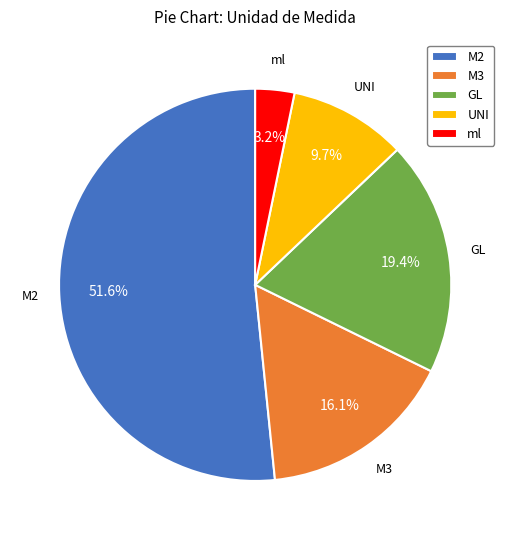

The GL slice represents 9% of the pie. True or false?

False